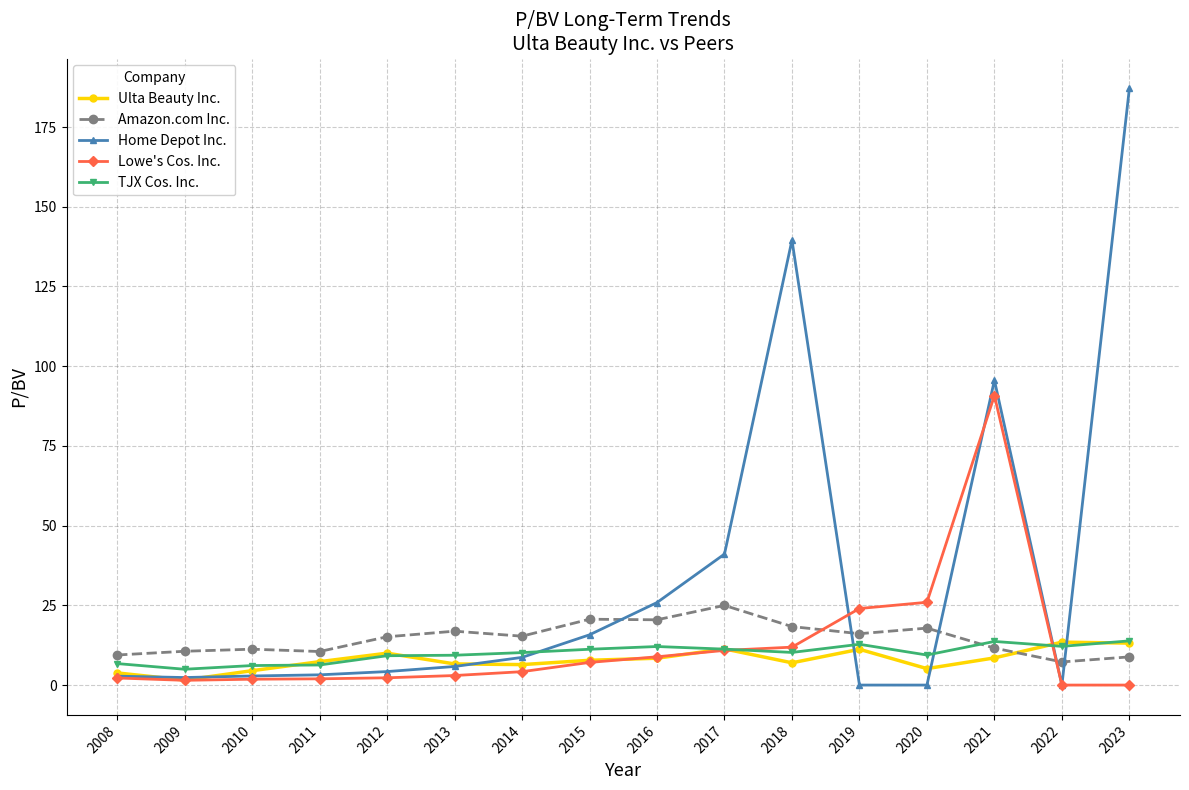

The Amazon.com Inc. series shows 9.4 at 2008. True or false?

True